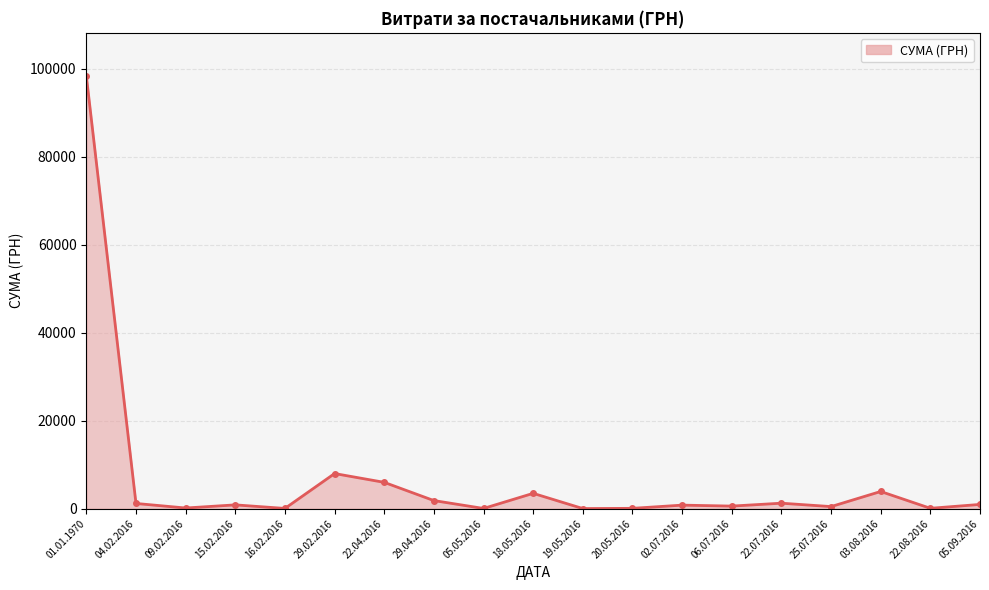

What is the ratio of the value at 01.01.1970 to the value at 05.09.2016?

100.4